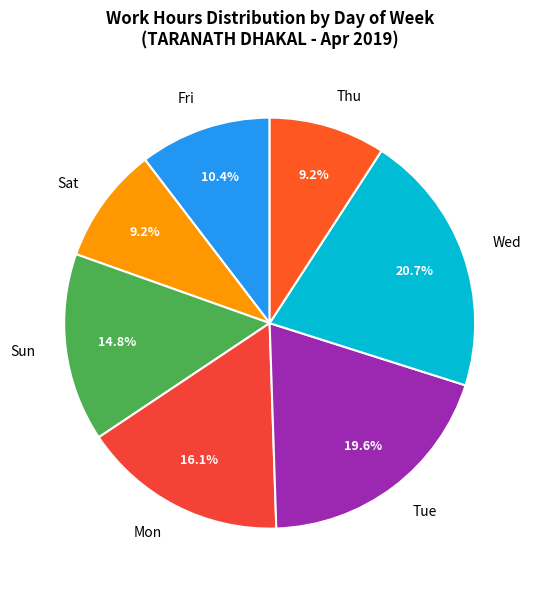

Count the number of slices in the pie.

7